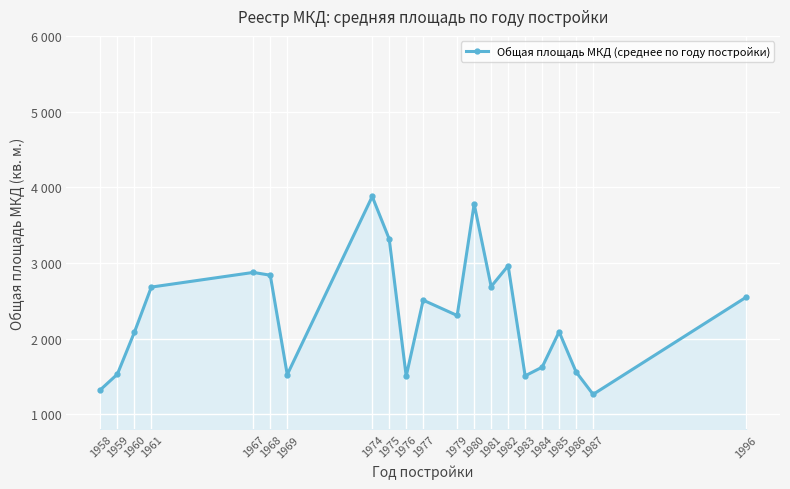

Does the chart have visible grid lines?

Yes